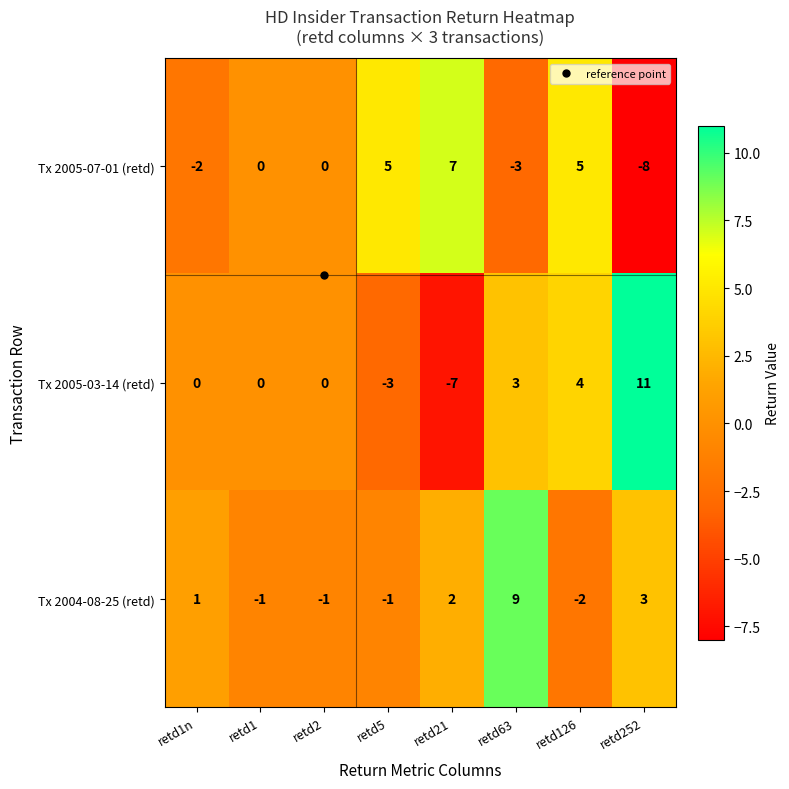

What is the difference between the highest and lowest values at retd252?

19